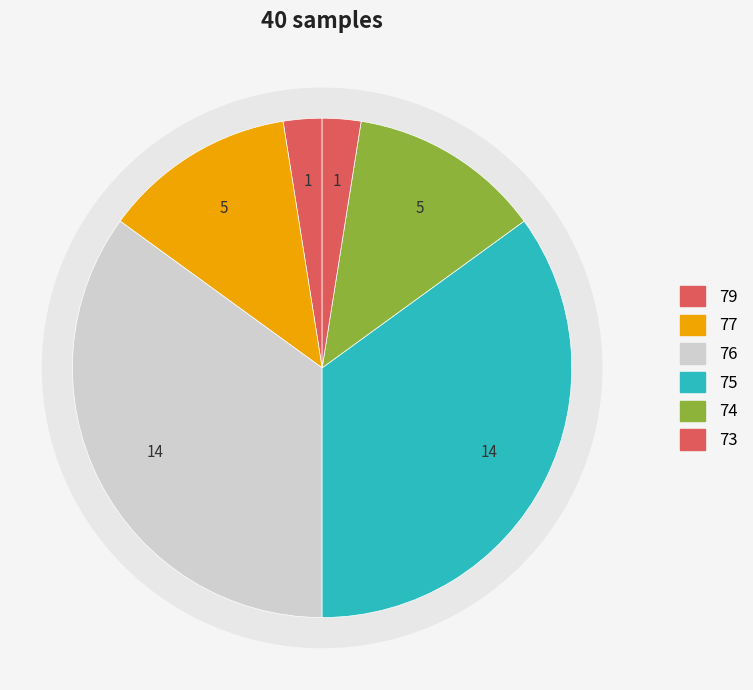

Combined, do 3 and 1 account for over 50%?

No